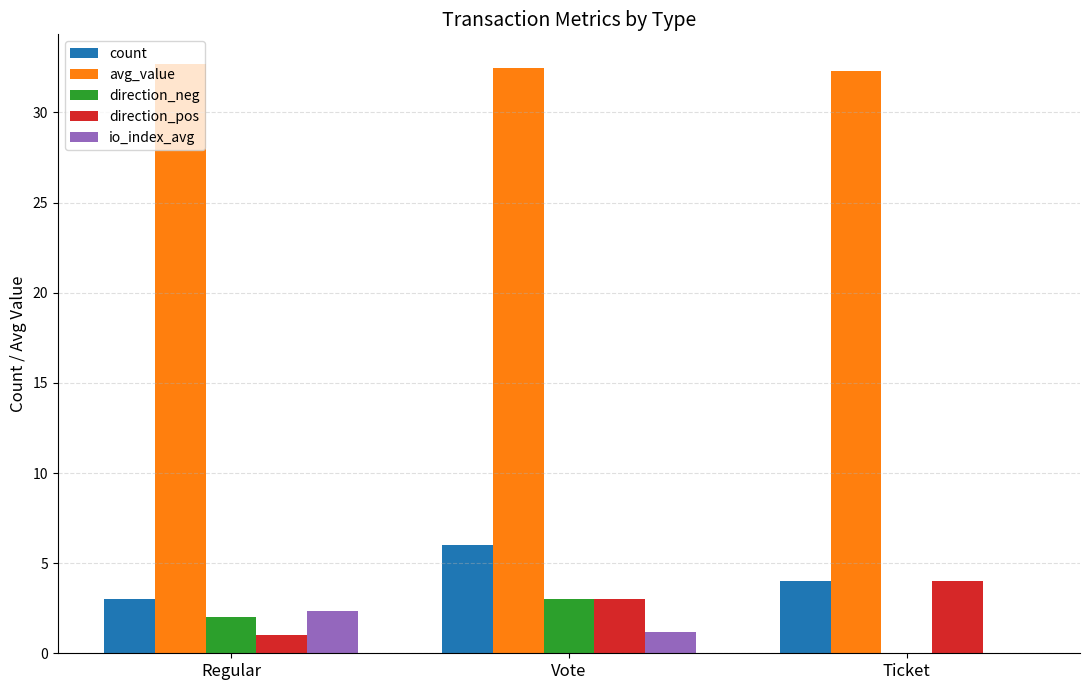

At which label does direction_neg reach its peak?

Vote